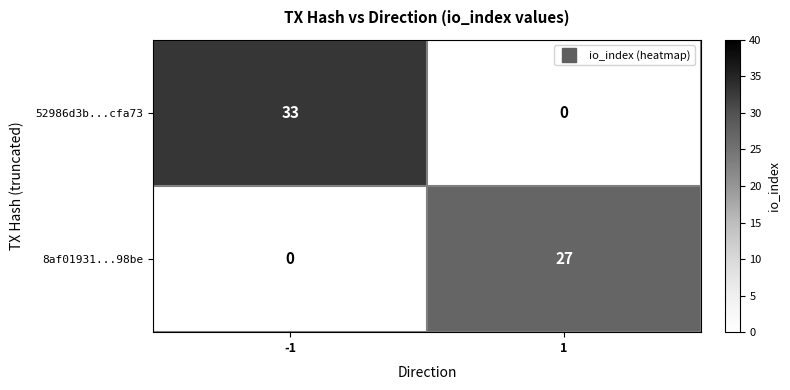

What is the maximum value for 8af01931...98be?

27